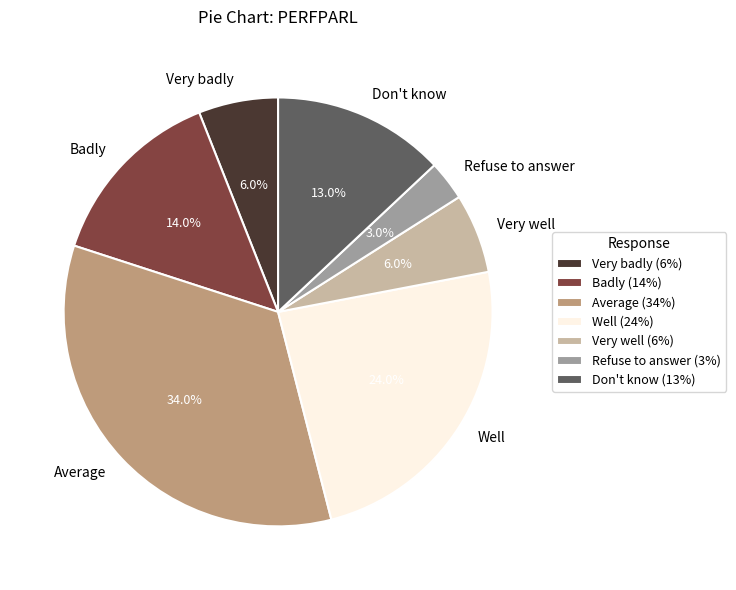

Which category has the biggest portion of the pie?

Average